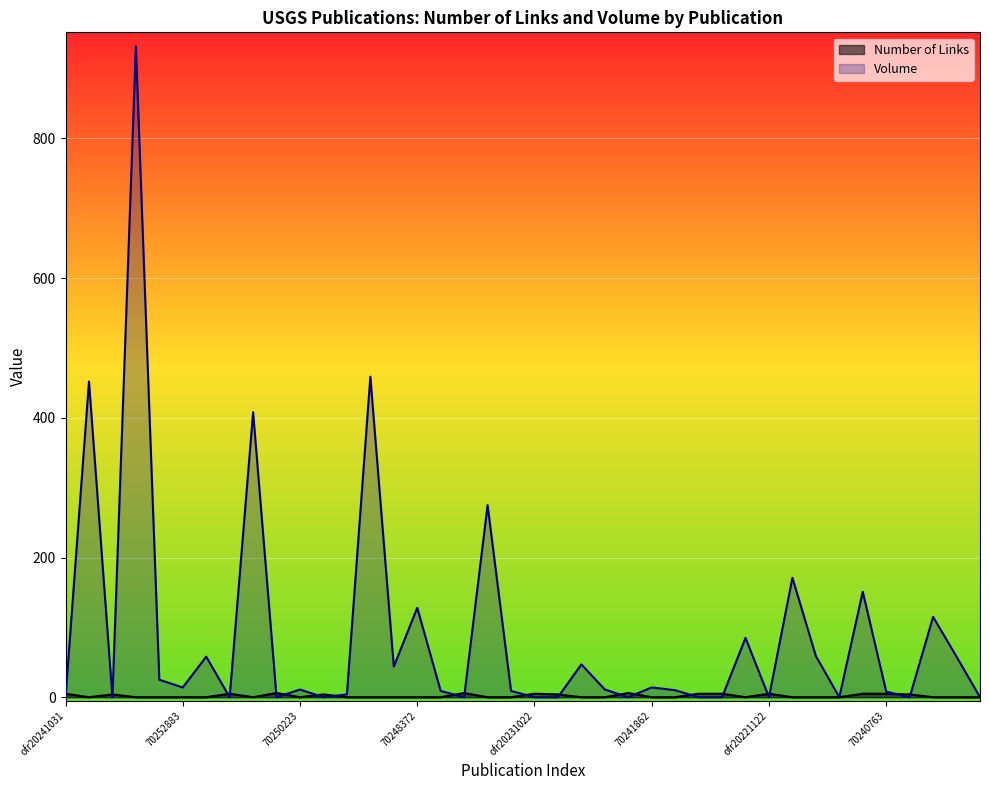

What is the total value across all series at 70250223?

11